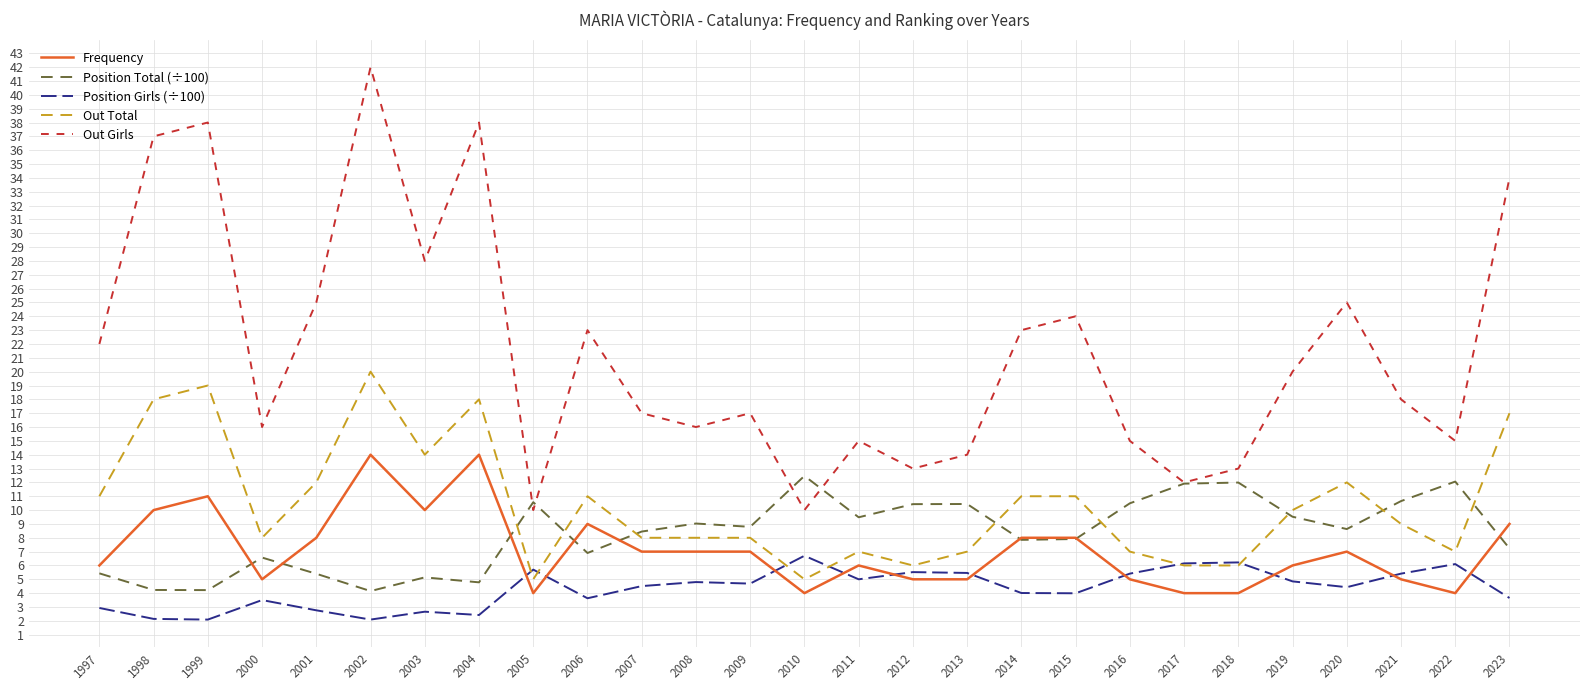

Which series has the largest range (max minus min)?

Out Girls